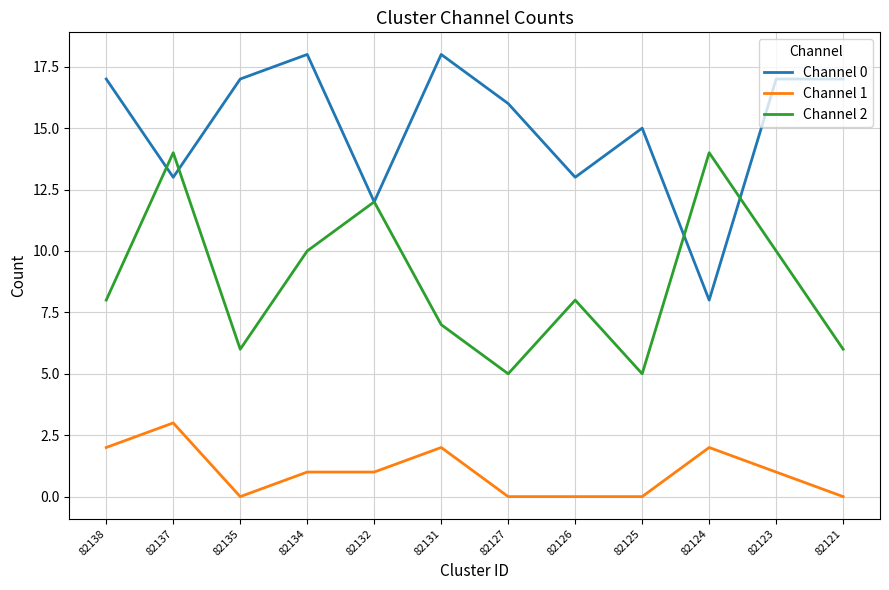

Read the Channel 1 value at 82132.

1